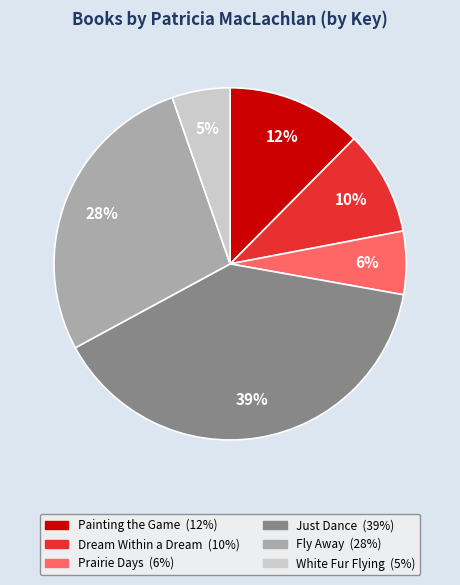

How many slices are in this pie chart?

6